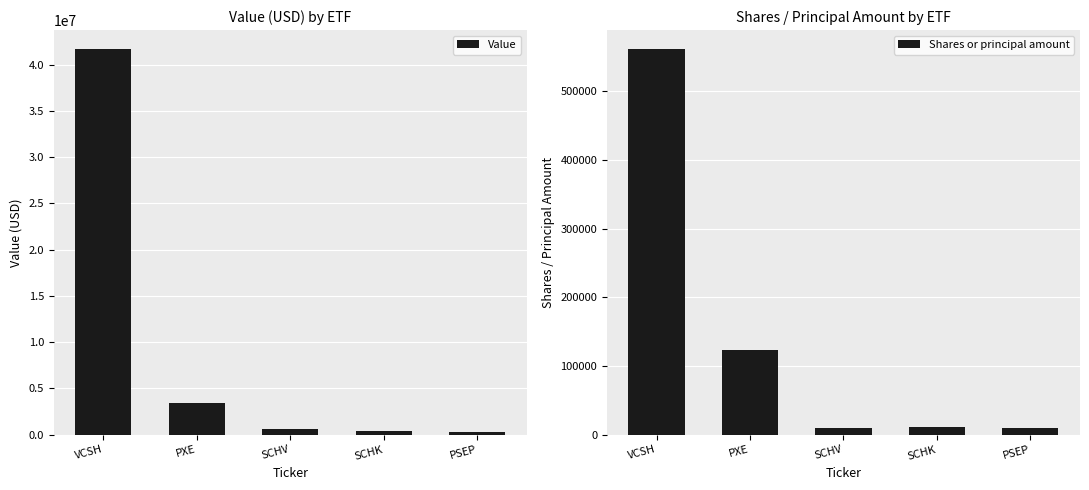

Which category has the highest value in the Shares or principal amount series?

VCSH